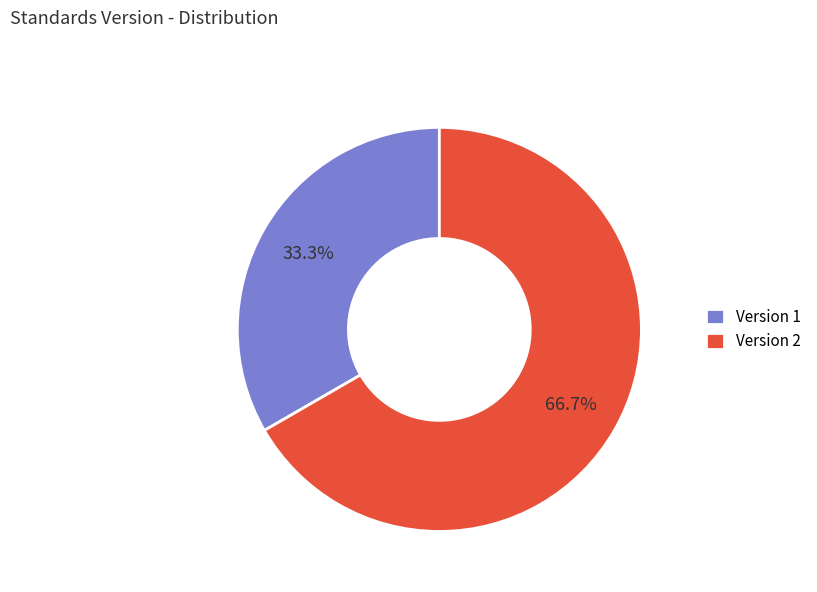

What is the ratio of the value at Version 1 to the value at Version 2?

0.5